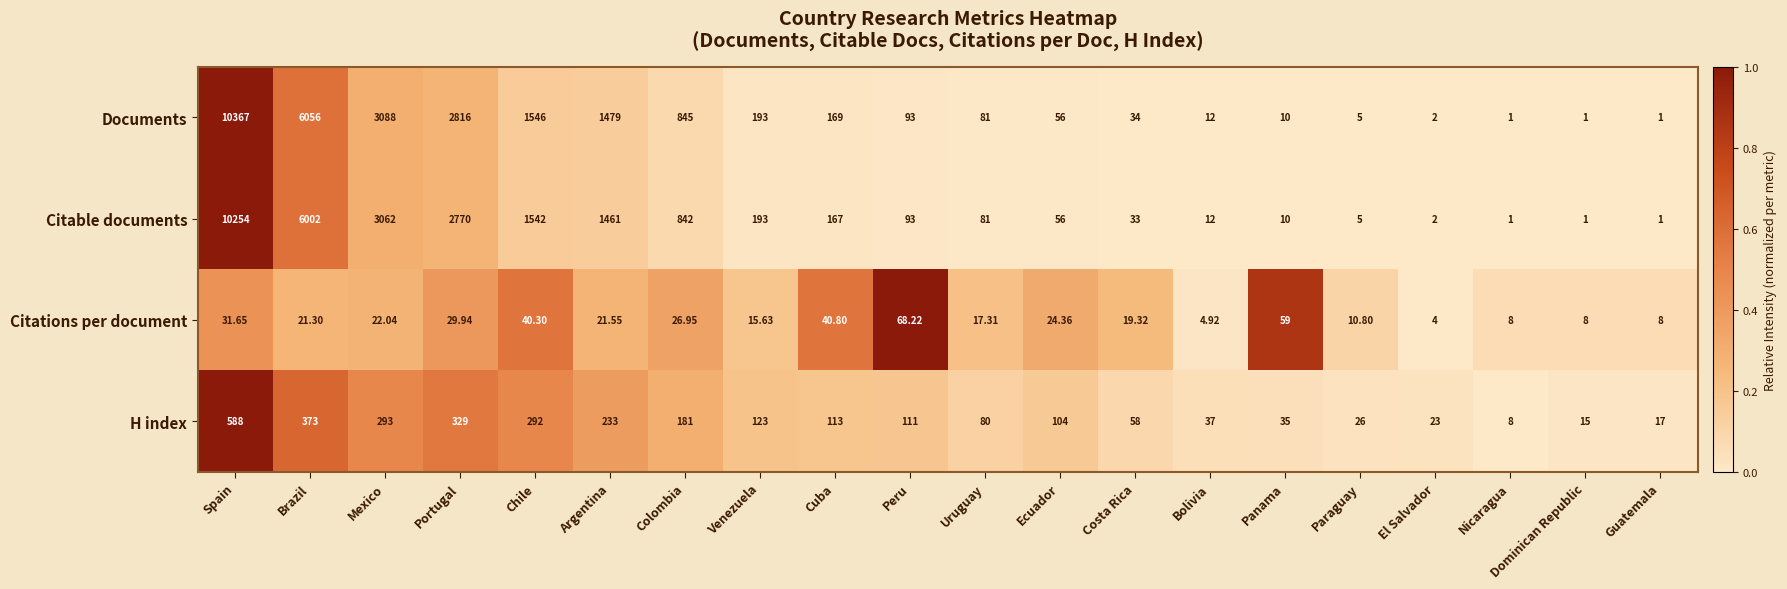

Rank the categories by H index value from highest to lowest.

Spain, Brazil, Portugal, Mexico, Chile, Argentina, Colombia, Venezuela, Cuba, Peru, Ecuador, Uruguay, Costa Rica, Bolivia, Panama, Paraguay, El Salvador, Guatemala, Dominican Republic, Nicaragua